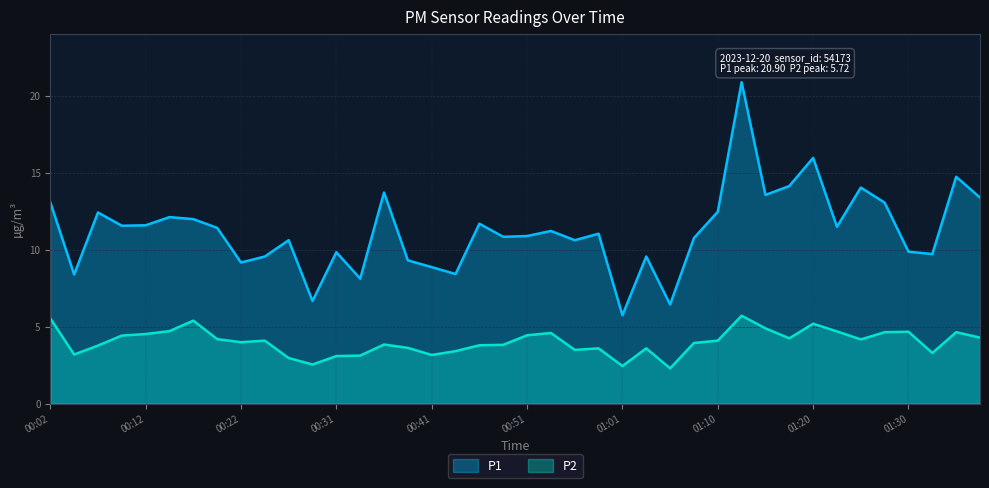

How many lines are shown in the chart?

2